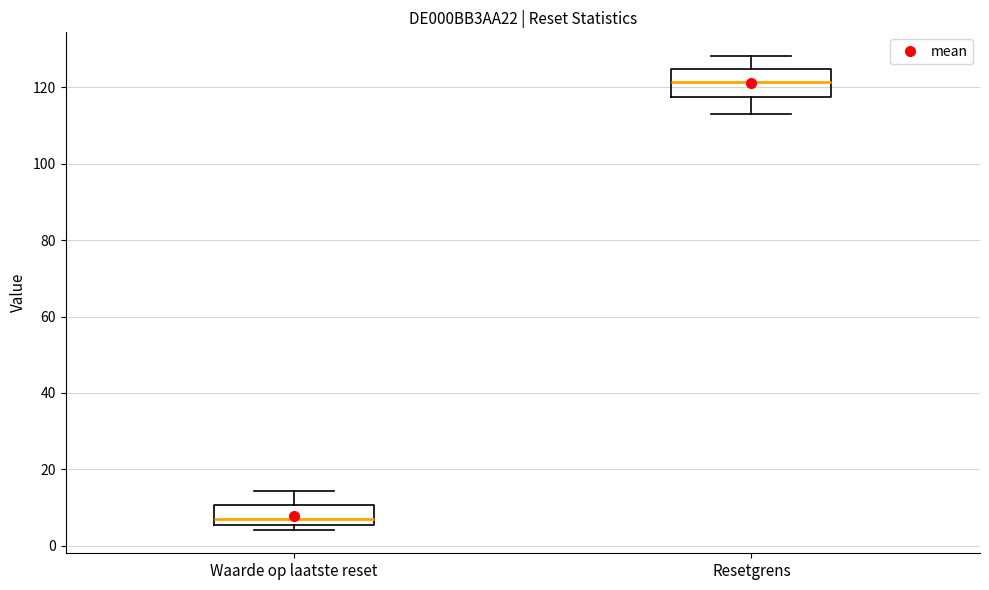

Which box's median line is the highest?

Resetgrens